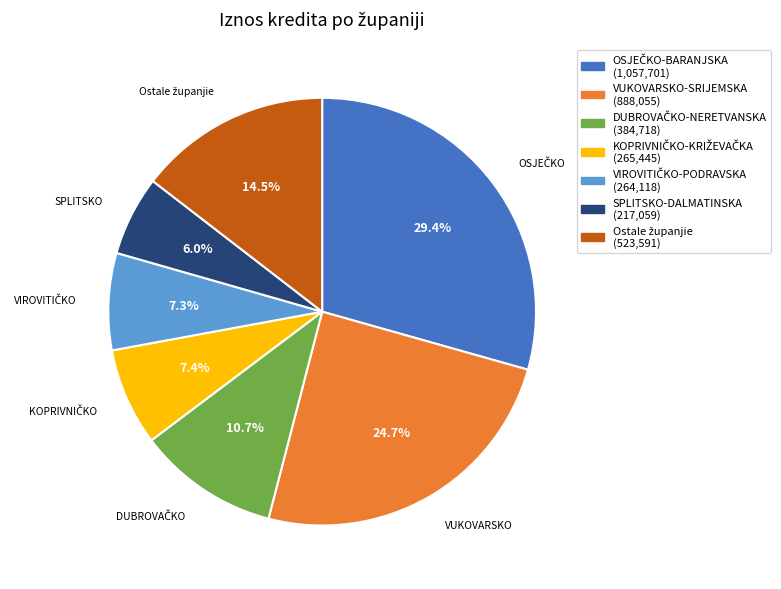

Does any single category account for the majority?

No